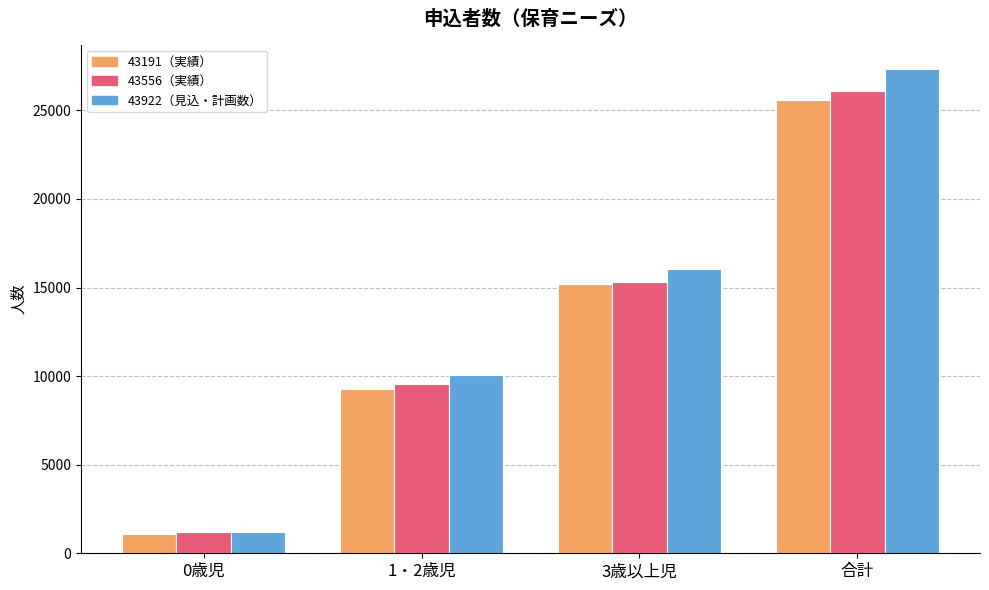

What is the difference between the 43191（実績） values at 3歳以上児 and 1・2歳児?

5930